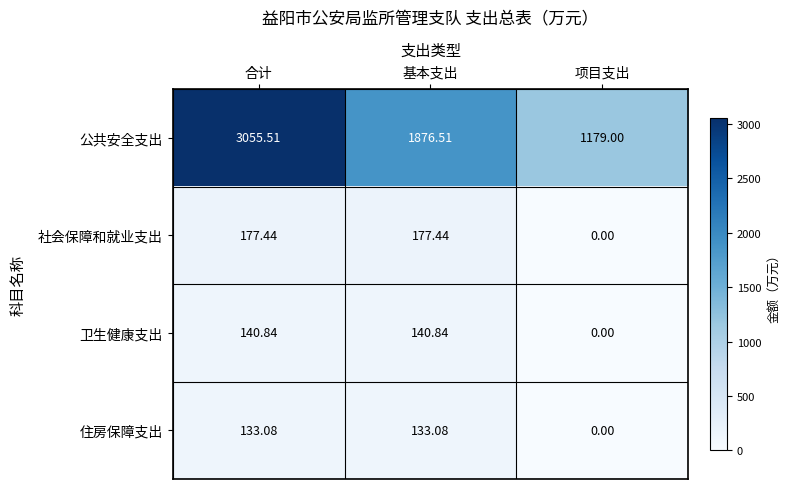

At which category is the sum across all series the highest?

合计